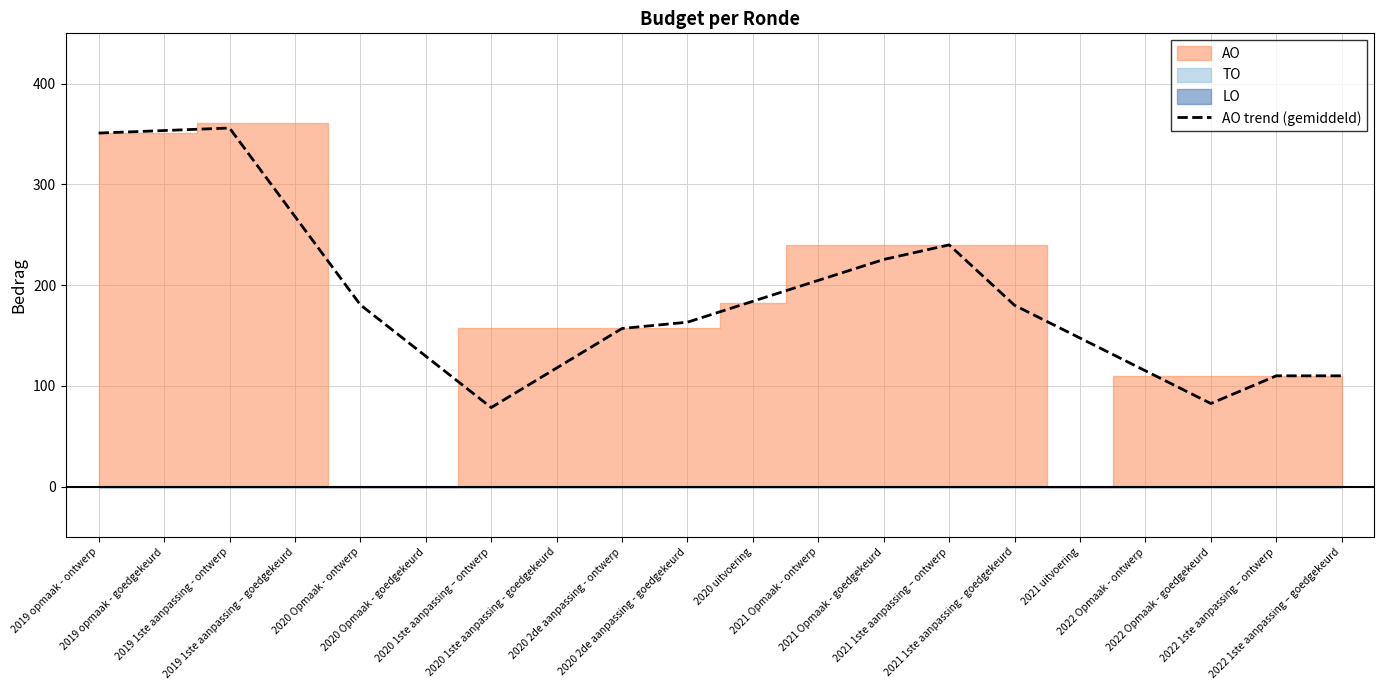

Does the chart have visible grid lines?

Yes